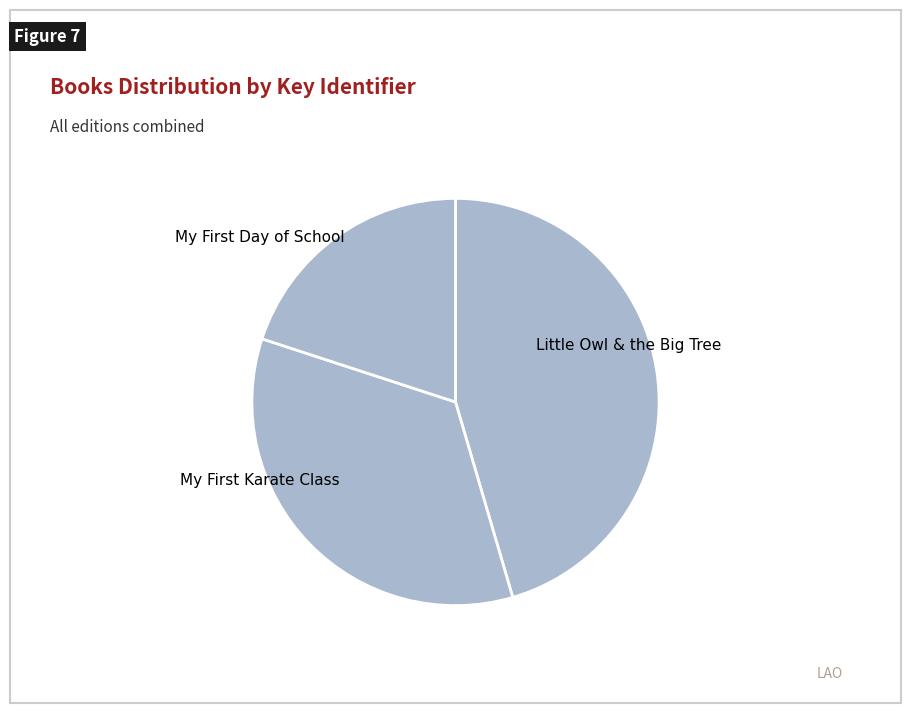

Does Little Owl & the Big Tree represent more than half of the total?

No